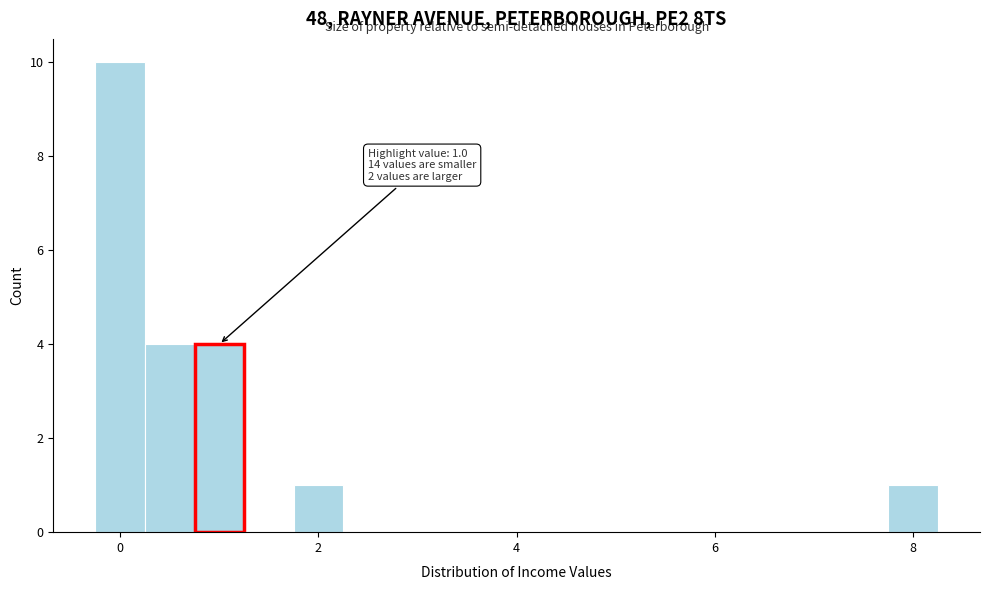

Around what value on the x-axis is the tallest bar? Give the approximate position of its centre, as read against the axis.

0.0